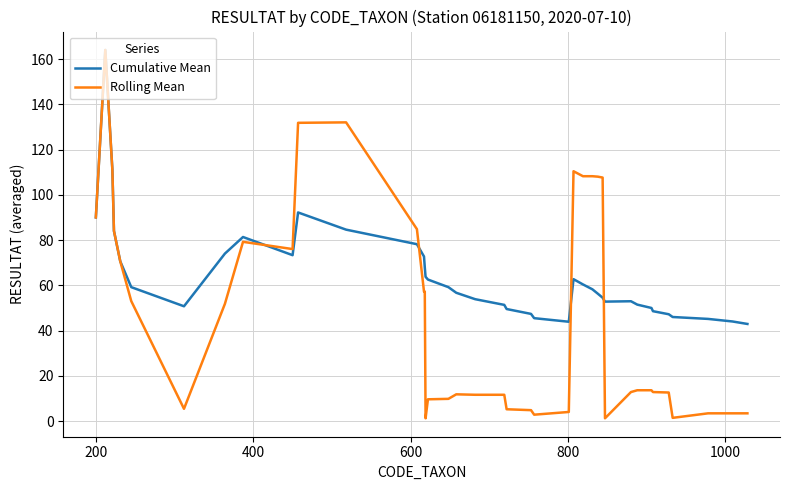

What are all the series names shown in the legend?

Cumulative Mean, Rolling Mean